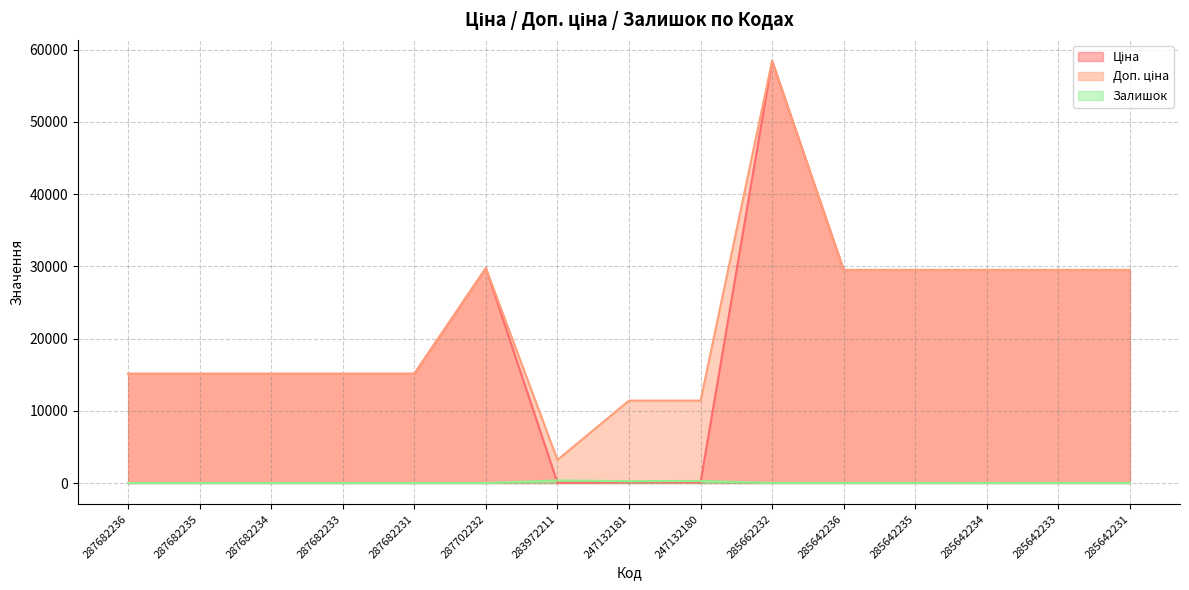

At which category does the chart reach its minimum across all series?

287682236